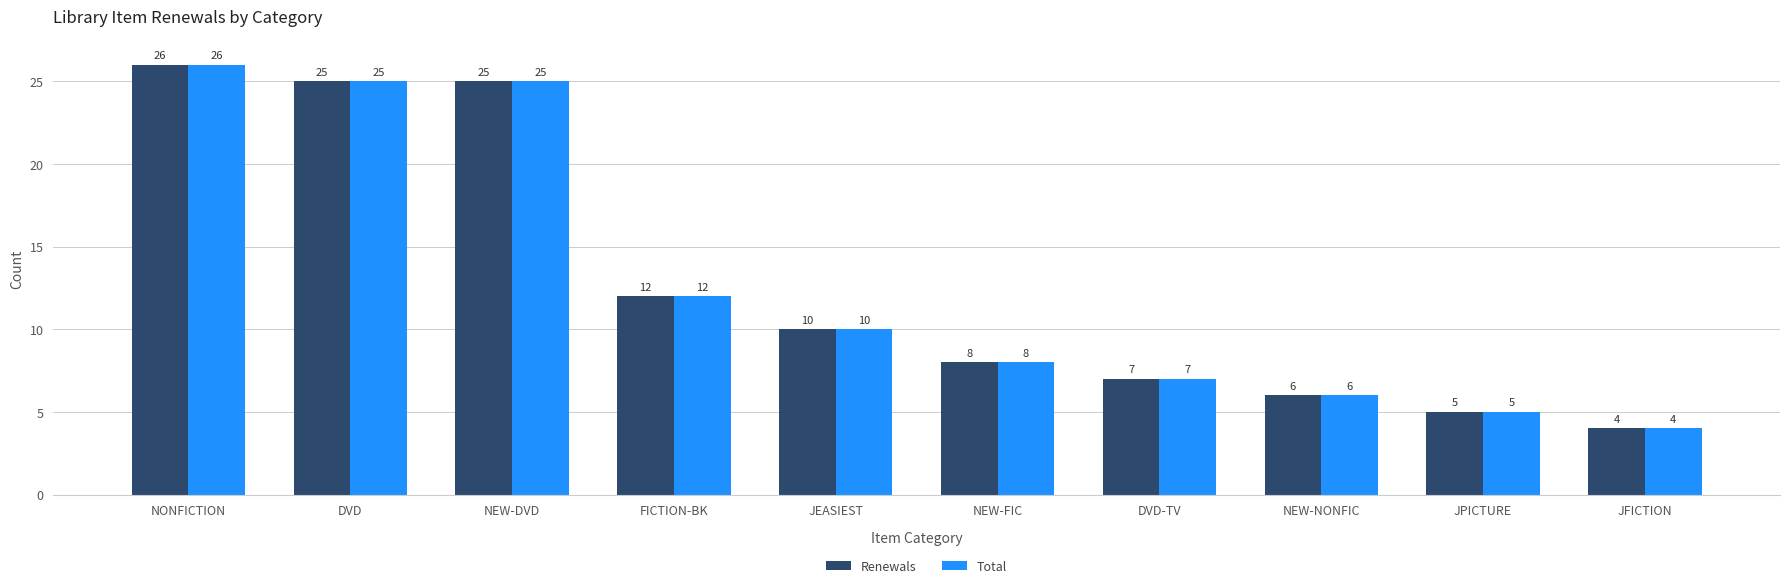

What is the lowest value of the Renewals series?

4